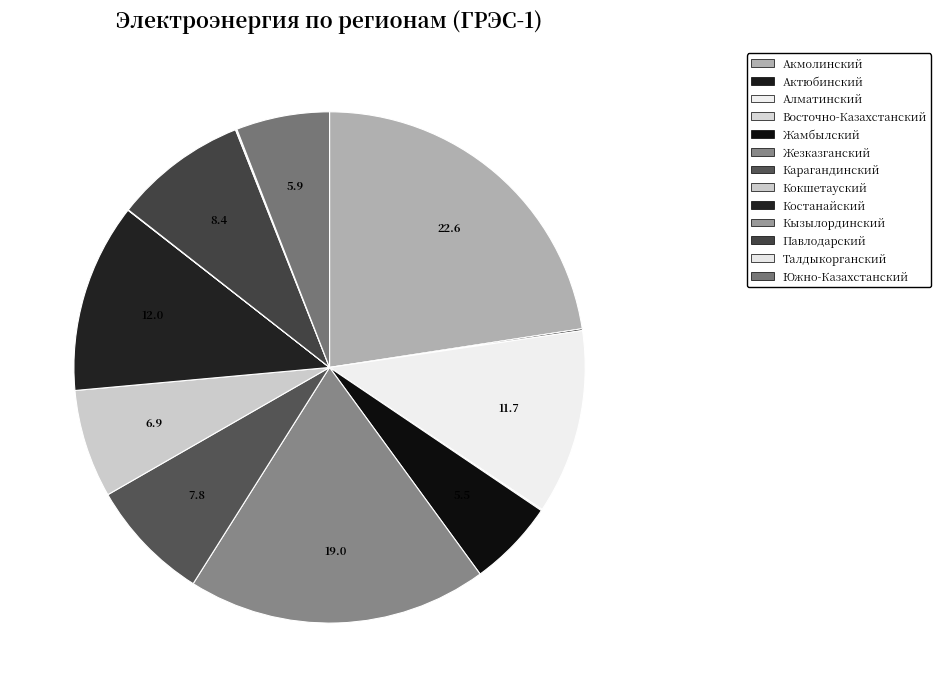

Approximately how many times larger is the value at Кызылординский compared to Восточно-Казахстанский?

0.3